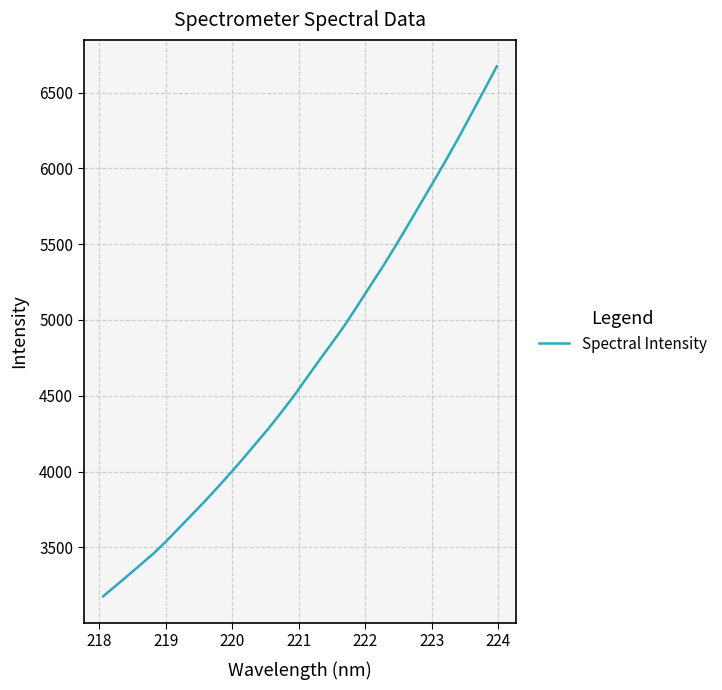

What is the minimum value shown in the chart?

3176.5